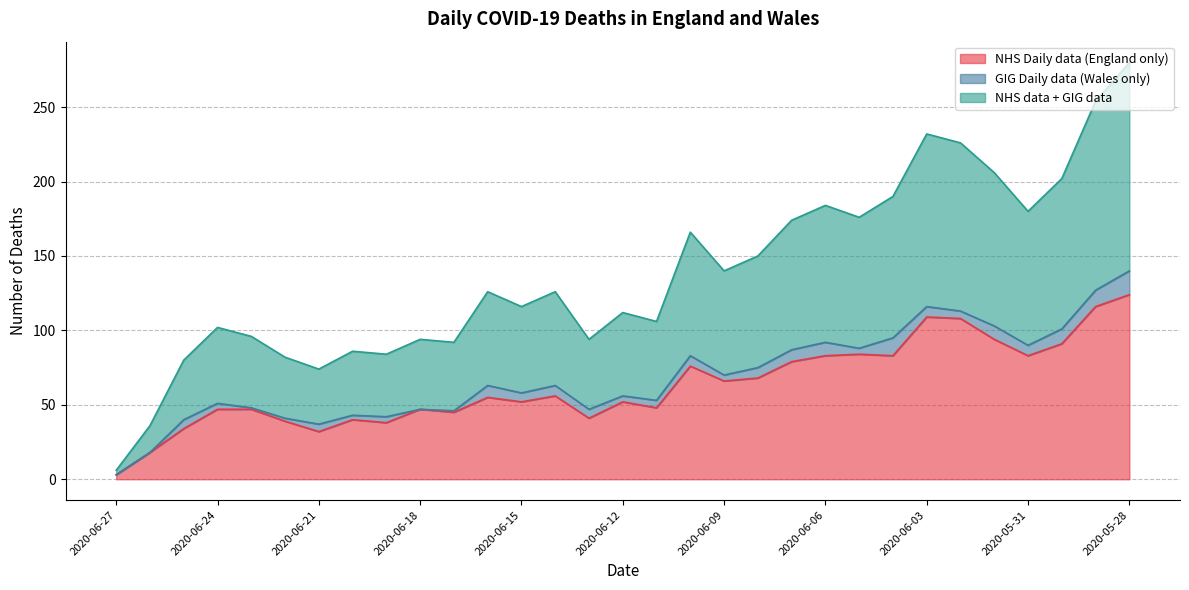

At which label is NHS Daily data (England only) closest to 63?

2020-06-09